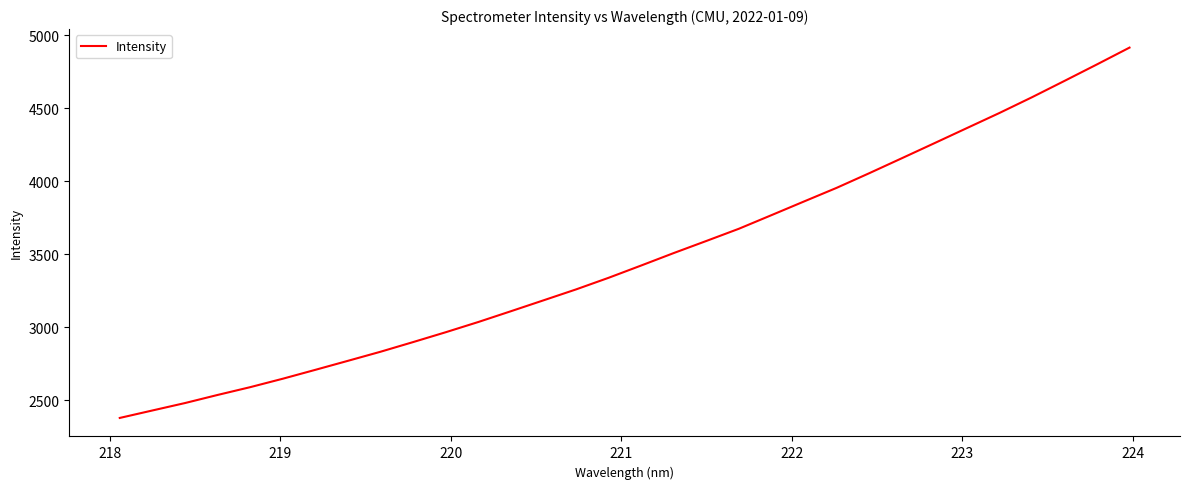

What is the smallest value displayed?

2379.1